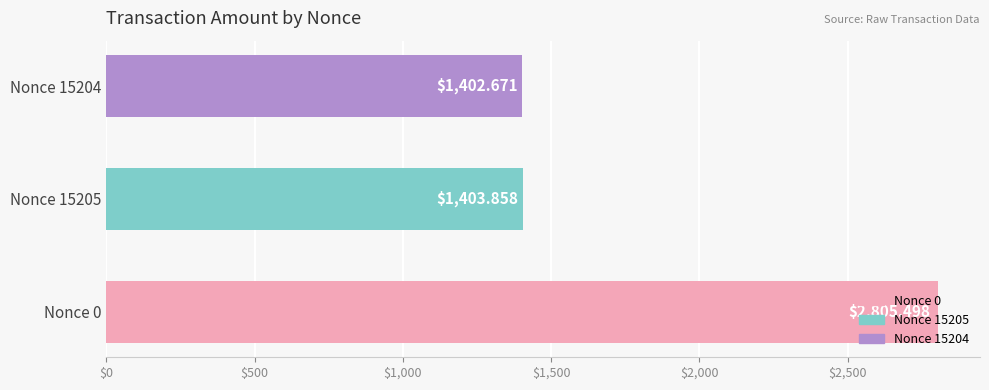

Are the bars horizontal?

Yes